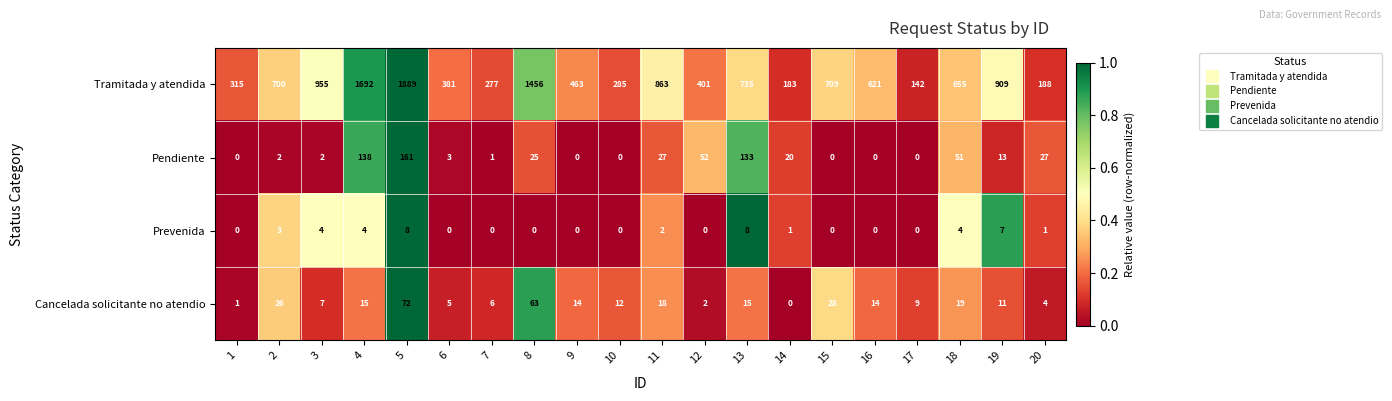

What is the difference between the maximum and minimum values in the Pendiente series?

161